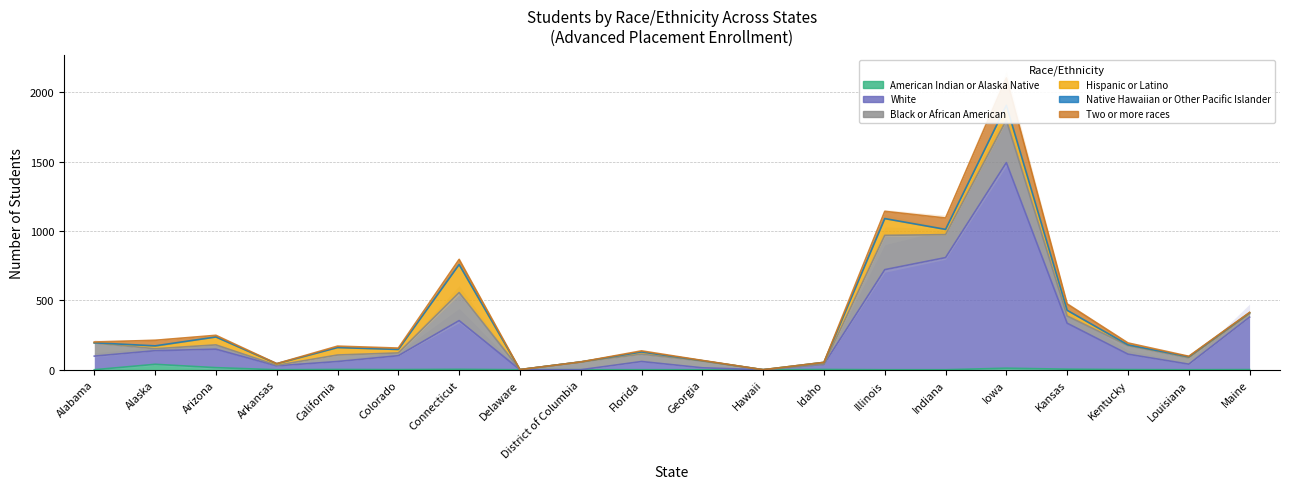

At which label is Hispanic or Latino closest to 101?

Iowa